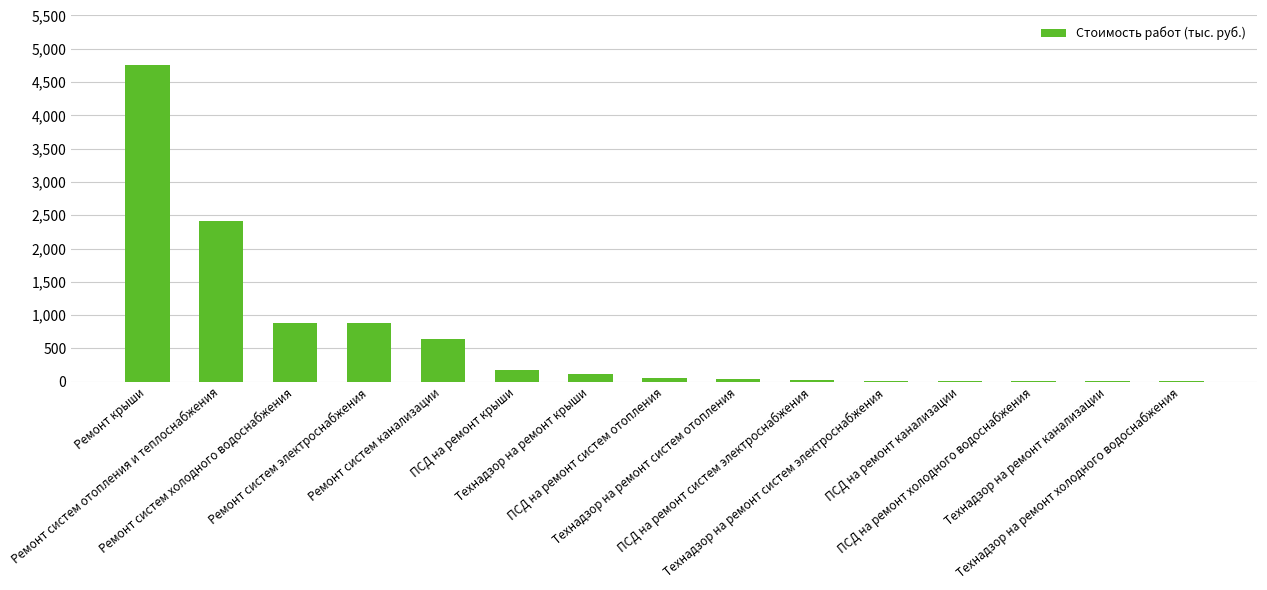

At which label does the data first exceed 58?

Ремонт крыши